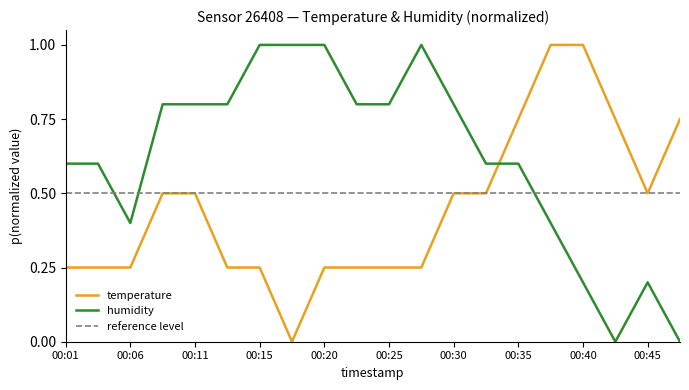

What is the highest value of the temperature series?

1.0